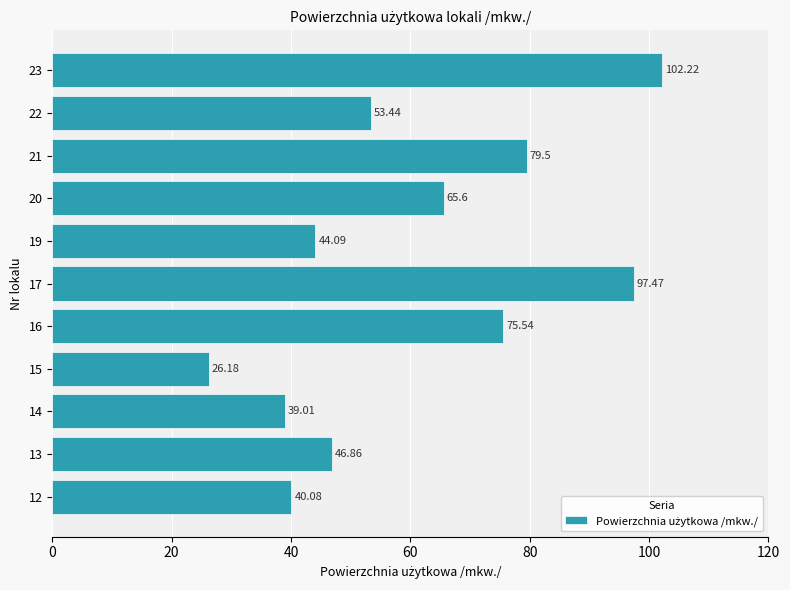

What is the average value?

60.9